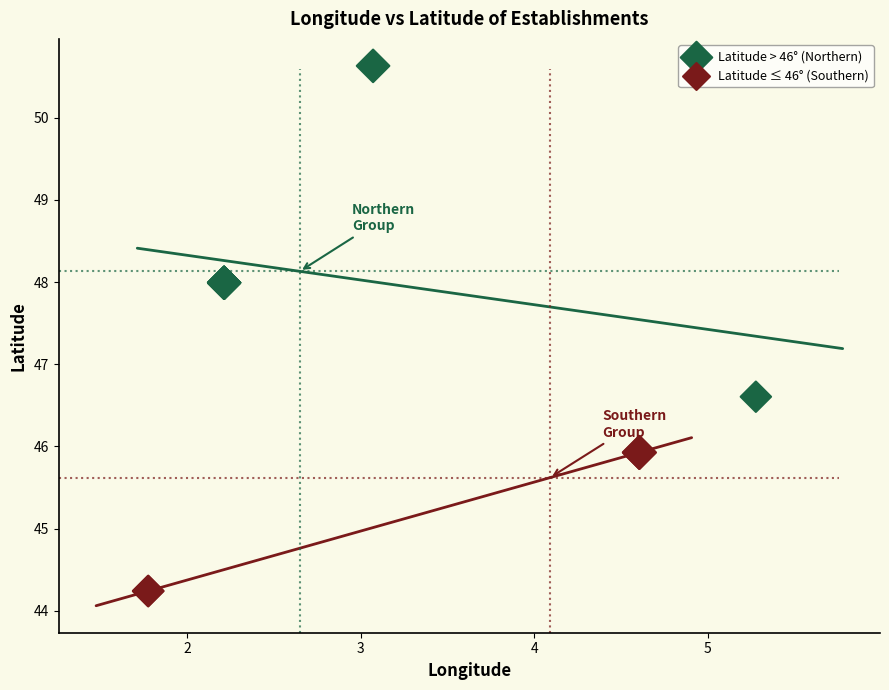

Which series contains the lowest Y value?

Latitude ≤ 46° (Southern)